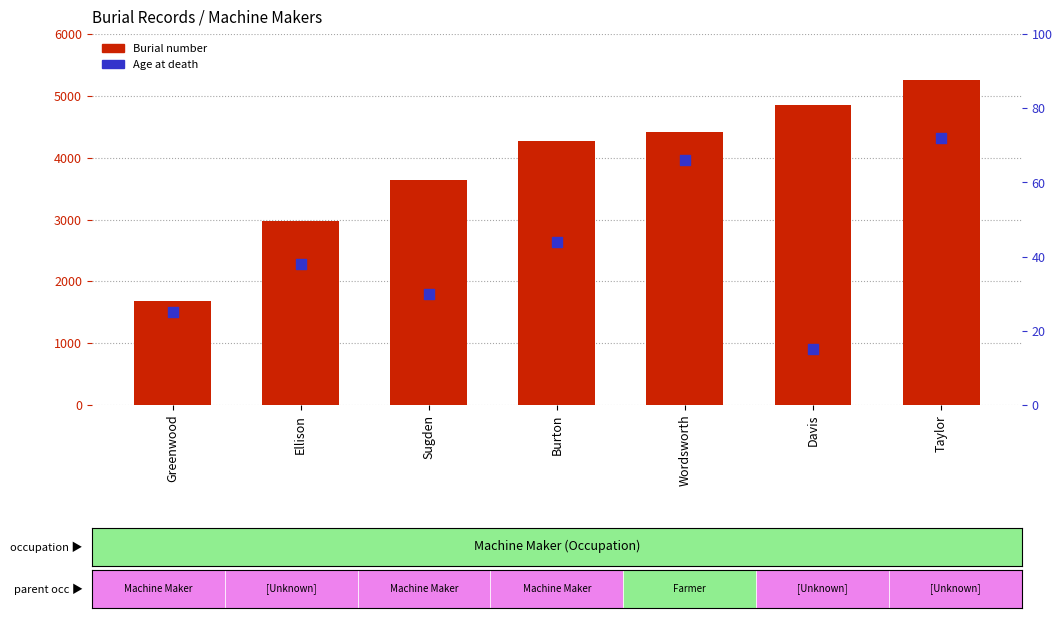

What are all the series names shown in the legend?

Burial number, Age at death